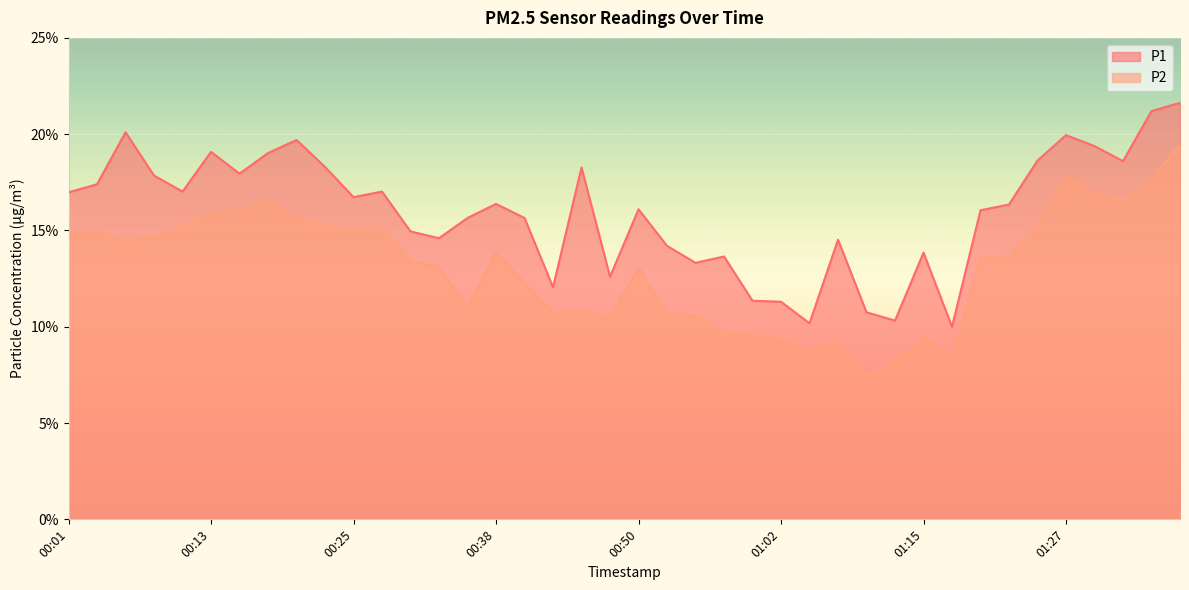

What is the sum of all P1 values?

638.6